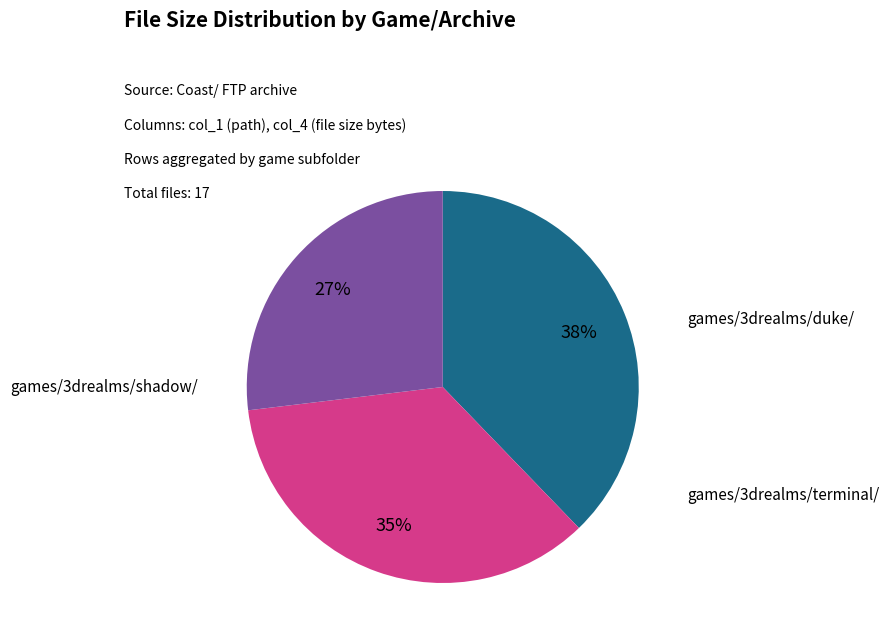

Is there any slice that represents more than half of the pie?

No